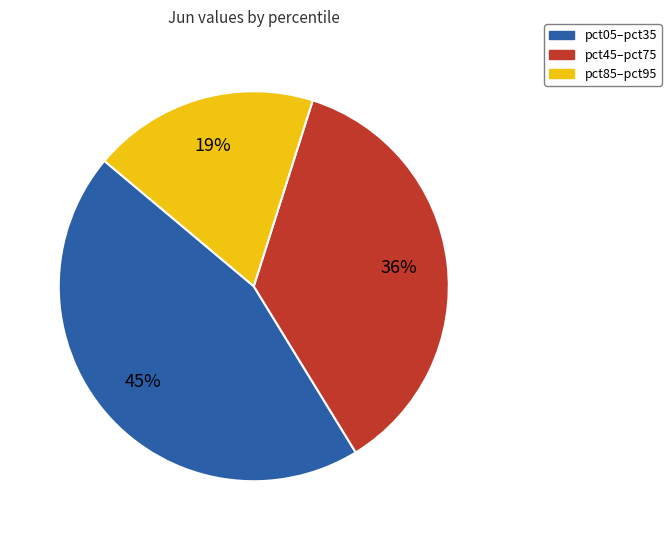

Approximately how many times larger is the value at pct45–pct75 compared to pct85–pct95?

1.9